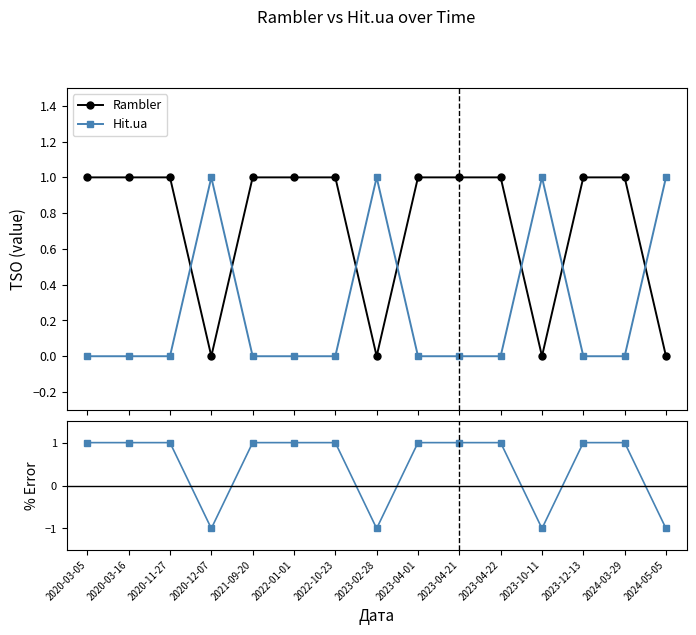

Reading right to left, extract all data points from this chart.

Rambler: 2024-05-05=0	2024-03-29=1	2023-12-13=1	2023-10-11=0	2023-04-22=1	2023-04-21=1	2023-04-01=1	2023-02-28=0	2022-10-23=1	2022-01-01=1	2021-09-20=1	2020-12-07=0	2020-11-27=1	2020-03-16=1	2020-03-05=1
Hit.ua: 2024-05-05=1	2024-03-29=0	2023-12-13=0	2023-10-11=1	2023-04-22=0	2023-04-21=0	2023-04-01=0	2023-02-28=1	2022-10-23=0	2022-01-01=0	2021-09-20=0	2020-12-07=1	2020-11-27=0	2020-03-16=0	2020-03-05=0
Difference (R - H): 2024-05-05=-1	2024-03-29=1	2023-12-13=1	2023-10-11=-1	2023-04-22=1	2023-04-21=1	2023-04-01=1	2023-02-28=-1	2022-10-23=1	2022-01-01=1	2021-09-20=1	2020-12-07=-1	2020-11-27=1	2020-03-16=1	2020-03-05=1